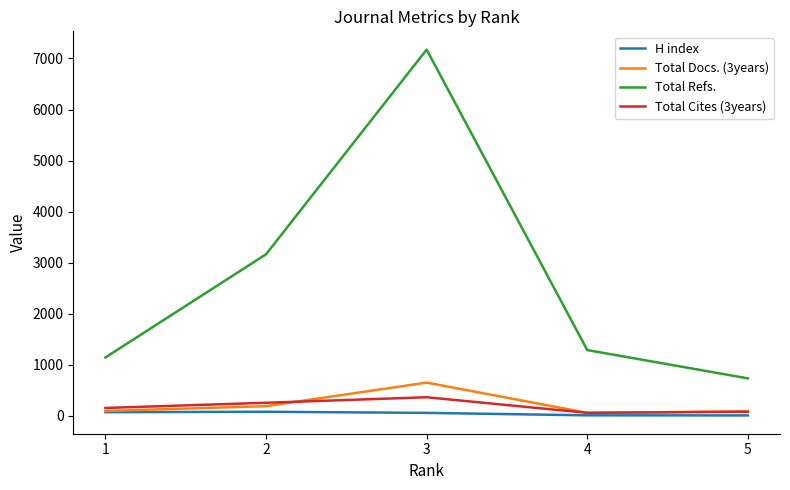

What is the difference between the Total Refs. values at 4 and 1?

145